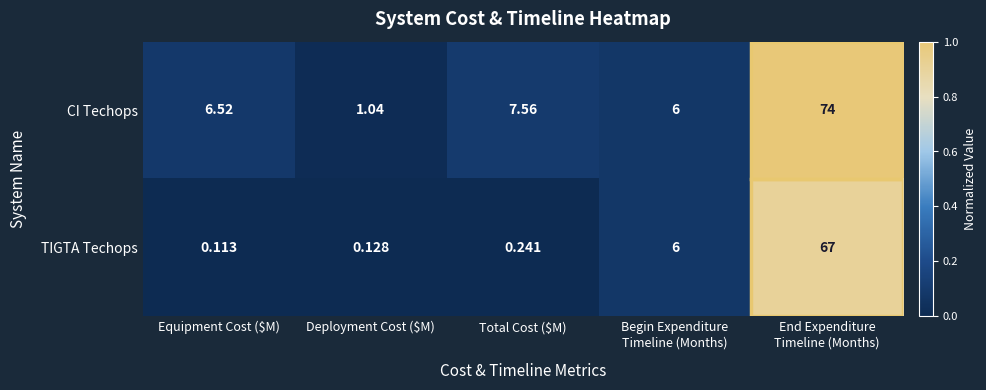

Which category has the lowest value in the TIGTA Techops series?

Equipment Cost ($M)